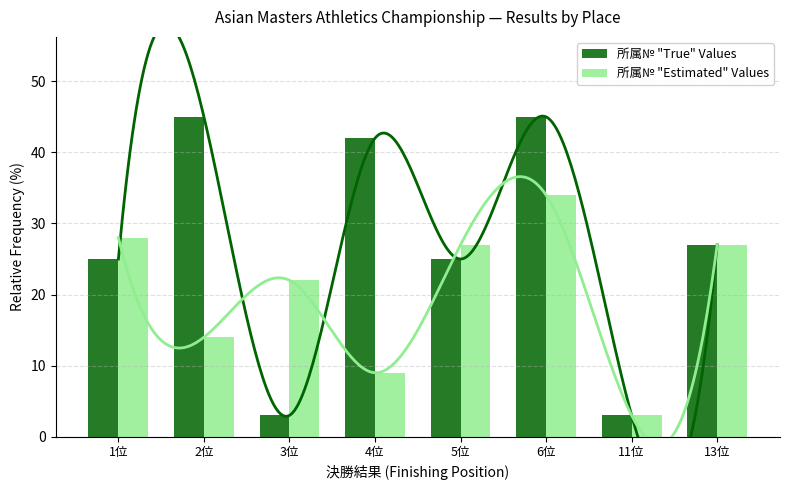

What is the greatest value displayed?

45